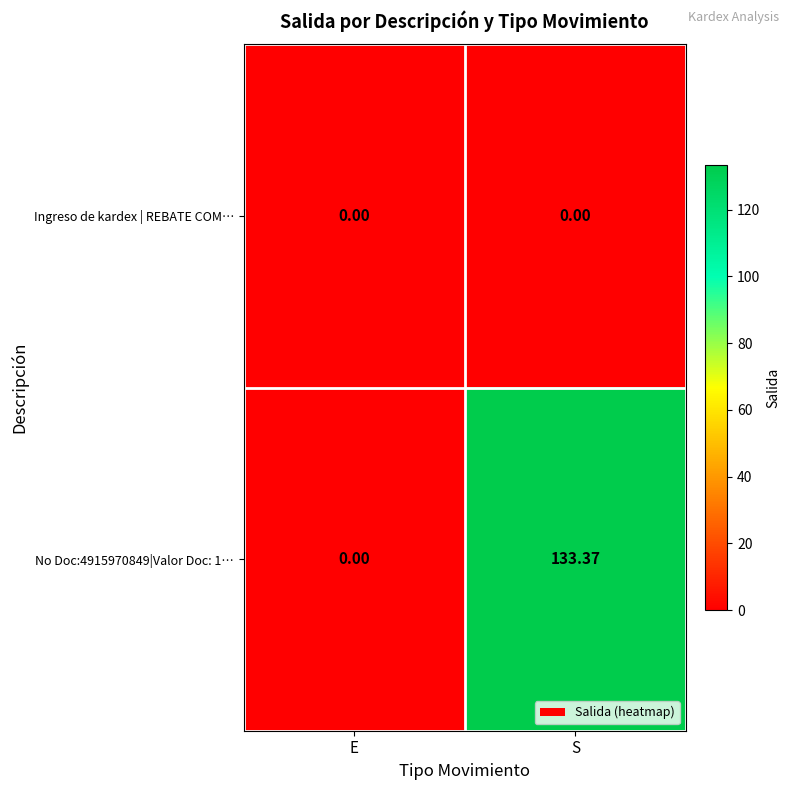

Which label corresponds to the largest value in the chart?

S